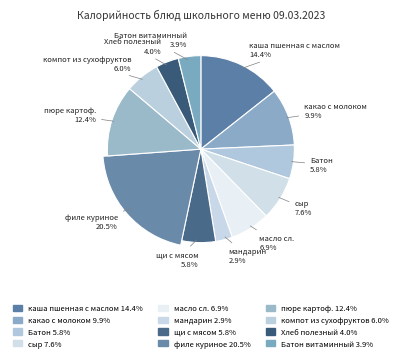

Is щи с мясом the majority of the pie?

No